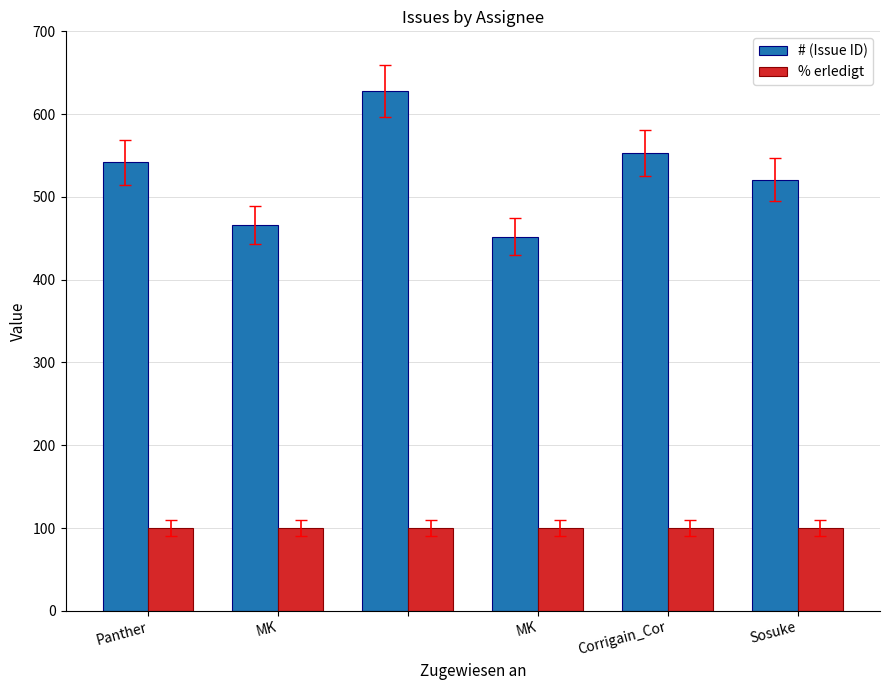

What is the average value of the % erledigt series?

100